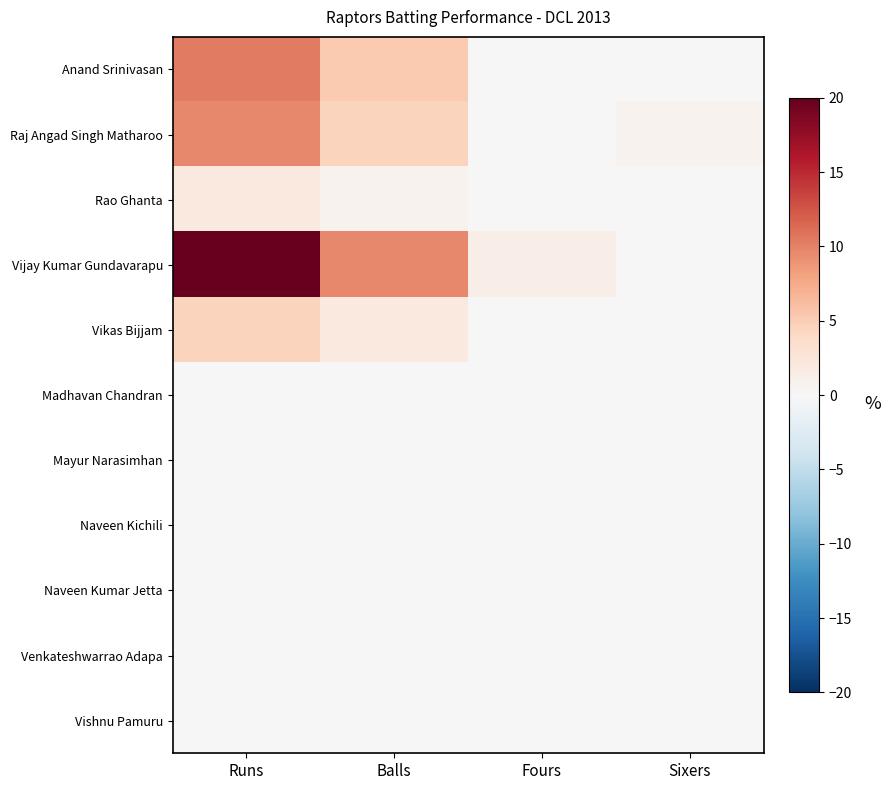

Which category has the highest value across all series?

Runs